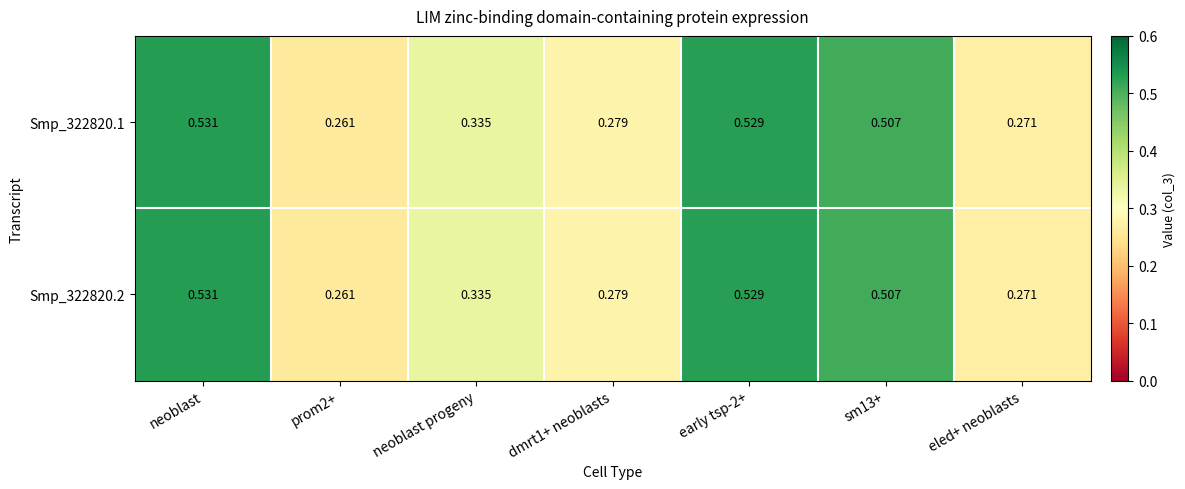

Which category has the highest value across all series?

neoblast